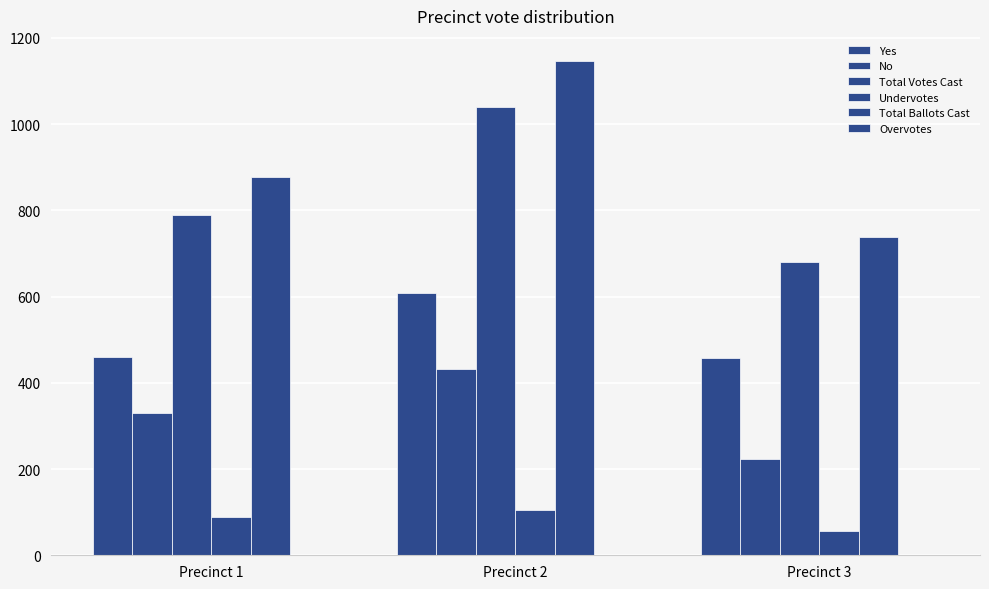

Which series has the largest total across all categories?

Total Ballots Cast